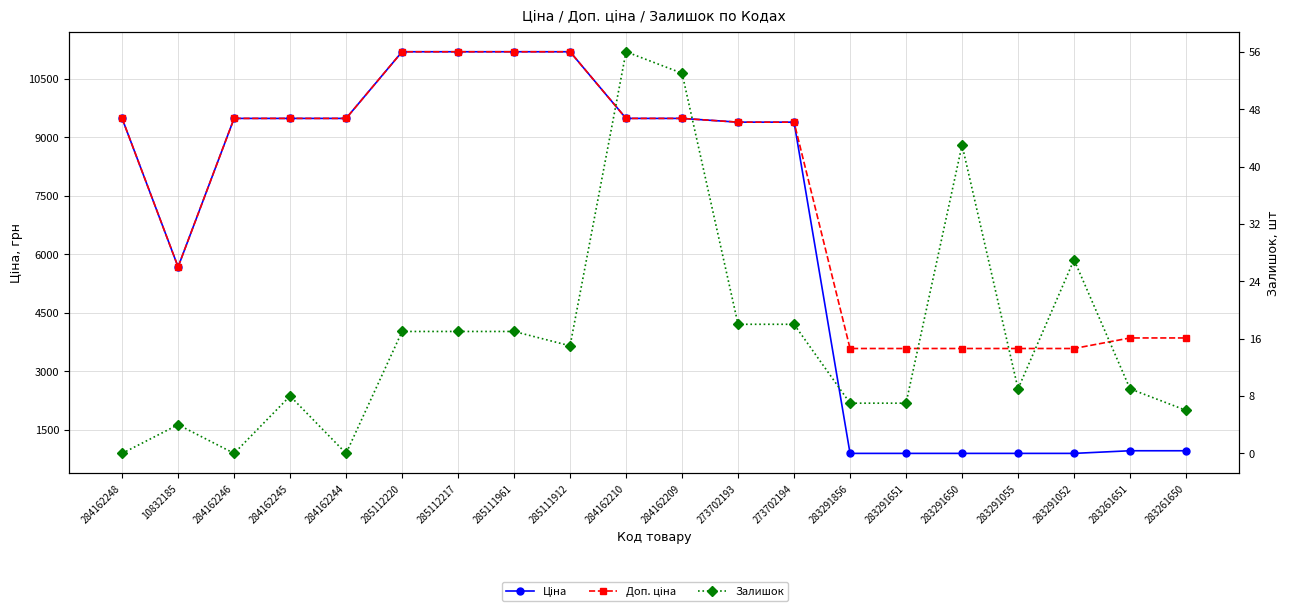

How many distinct data groups are displayed?

3